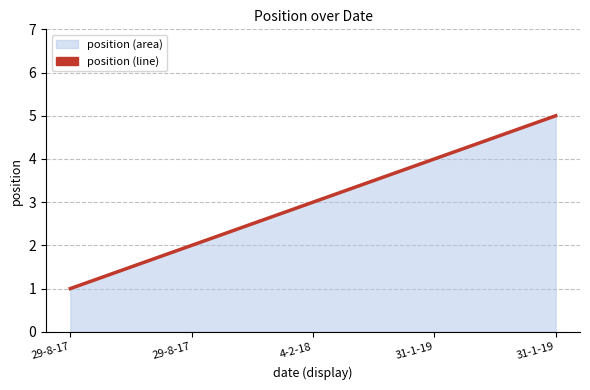

The chart shows a value of 5 at 31-1-19. True or false?

True